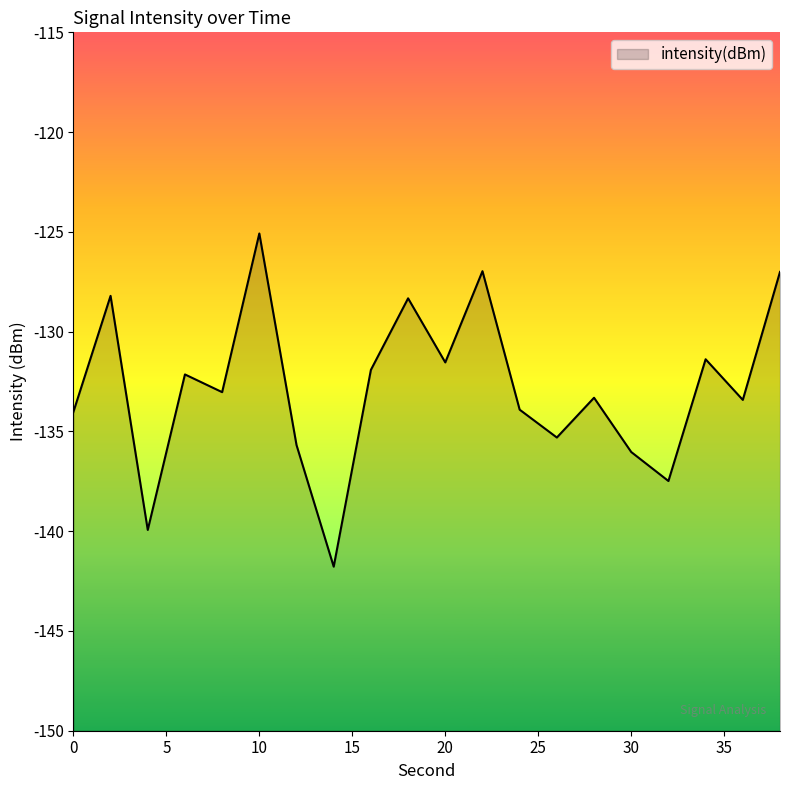

What is the change in value from 2 to 6?

-3.9